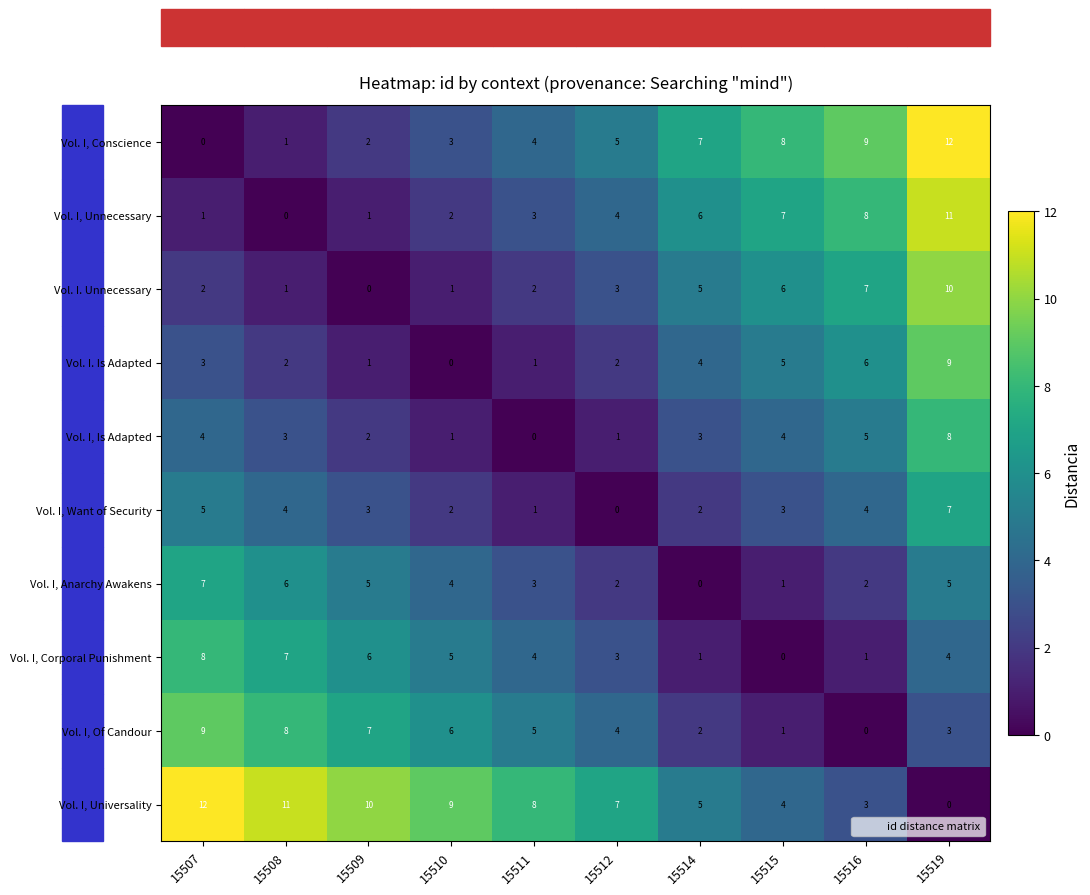

Is the value of Vol. I, Anarchy Awakens at 15511 greater than the value of Vol. I. Is Adapted at 15510?

Yes